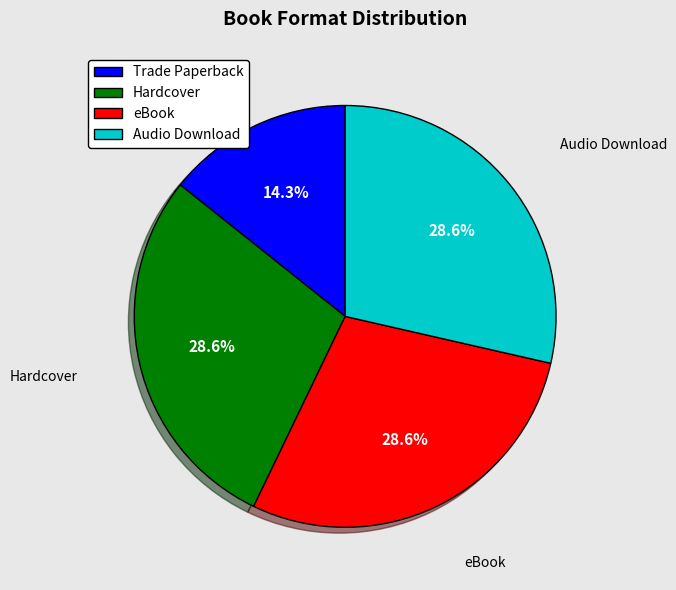

What is the smallest slice in the pie chart?

Trade Paperback